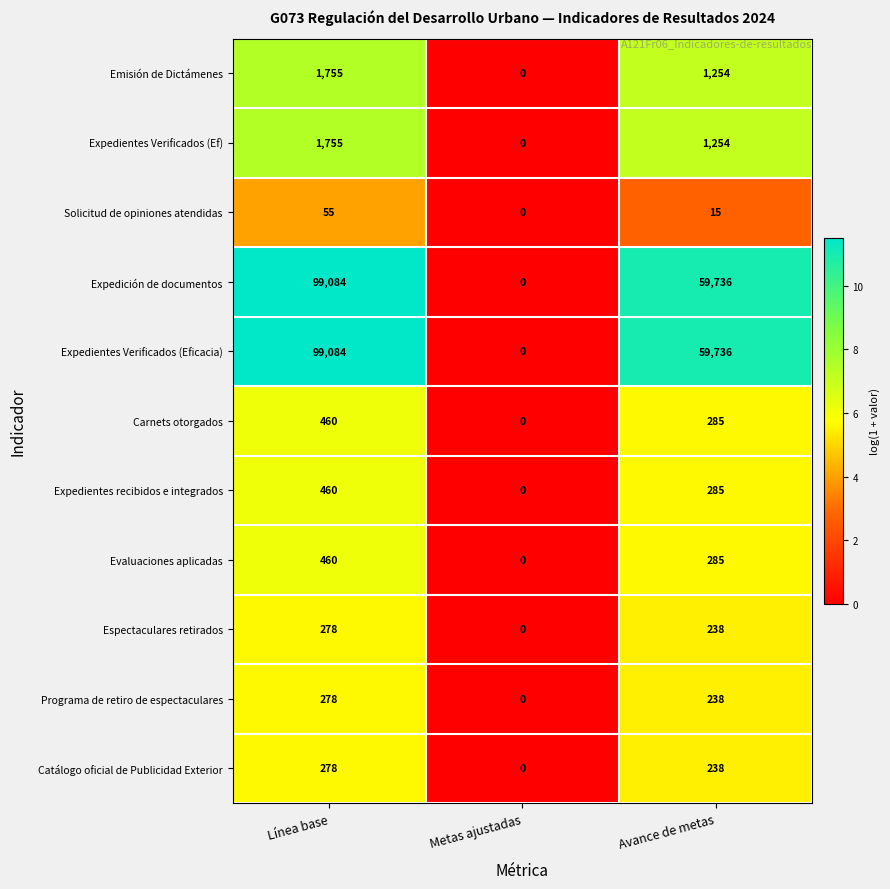

List the labels in order of Catálogo oficial de Publicidad Exterior value, largest first.

Línea base, Avance de metas, Metas ajustadas